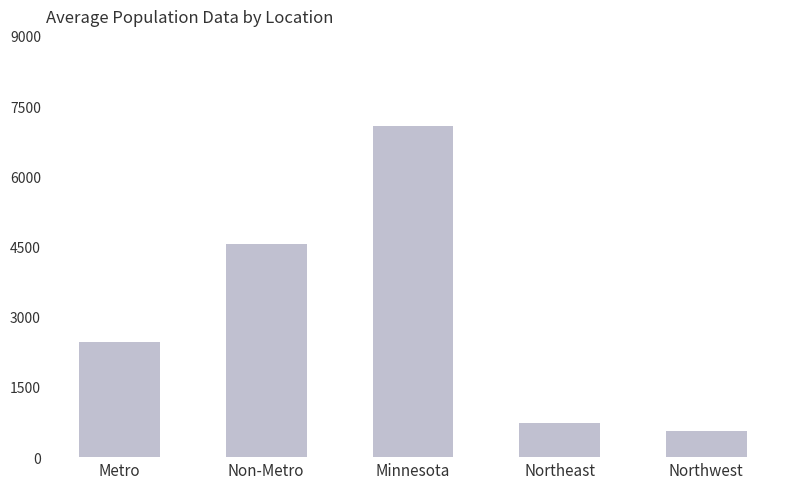

Which label corresponds to the smallest value in the chart?

Northwest